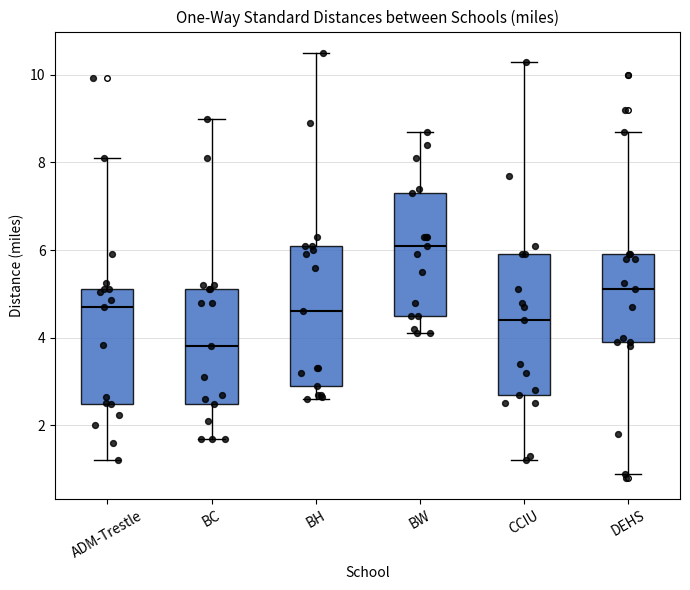

Where does the lower whisker of the box for BH end on the y-axis? The values are not printed on the chart, so give them approximately, as read against the axis.

2.6